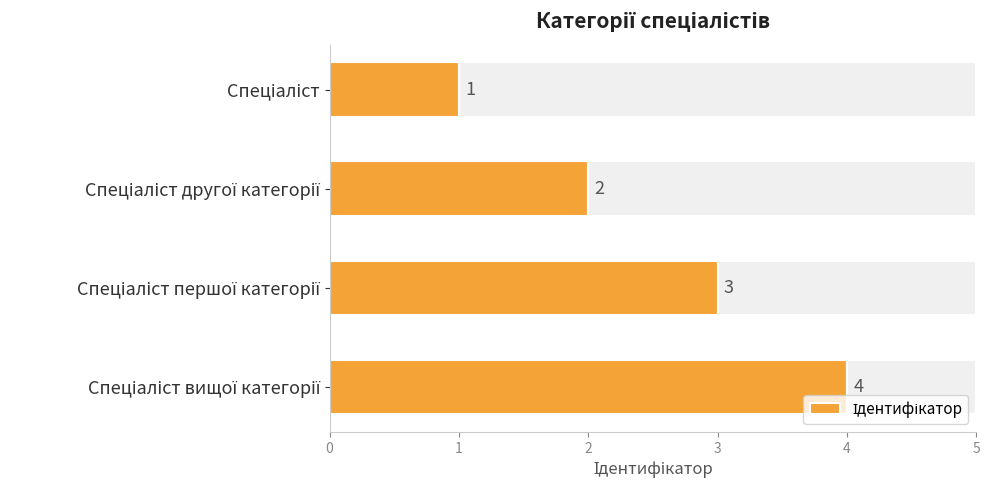

Are the bars grouped side by side (vs. stacked)?

No